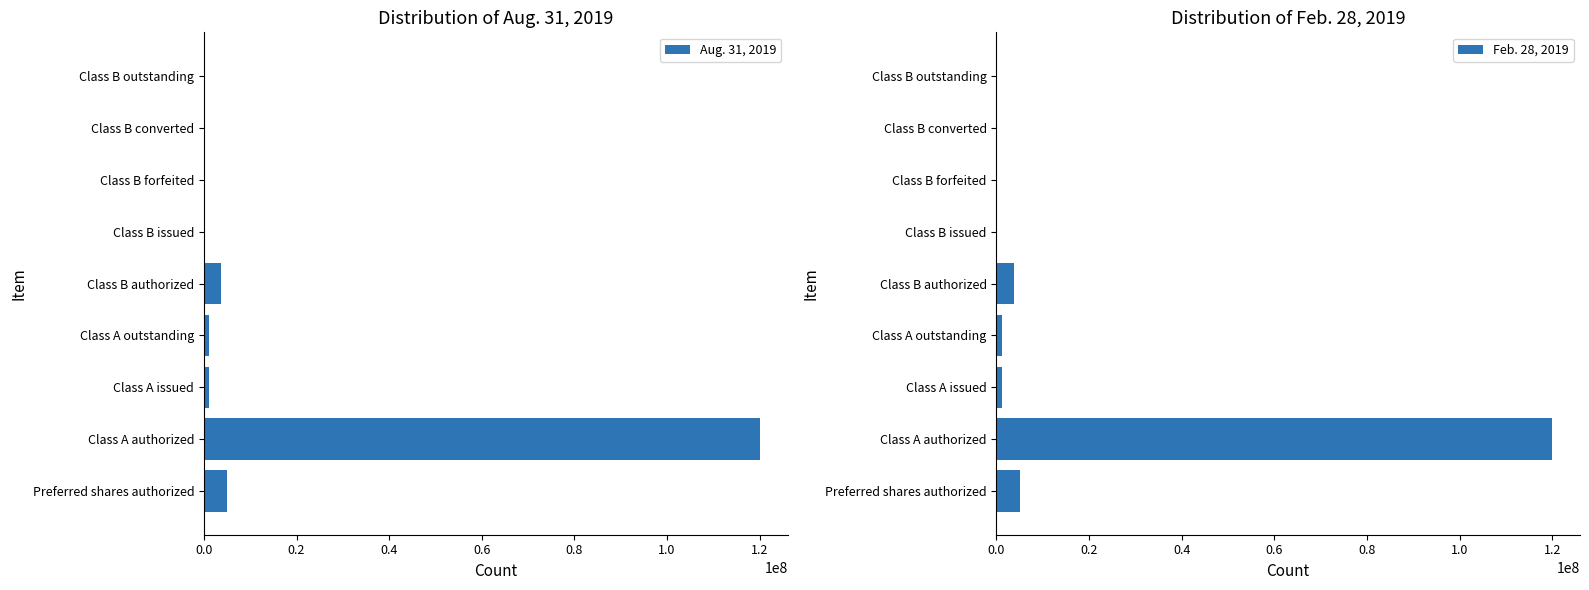

The value of Aug. 31, 2019 at Class A authorized is 120000000. True or false?

True